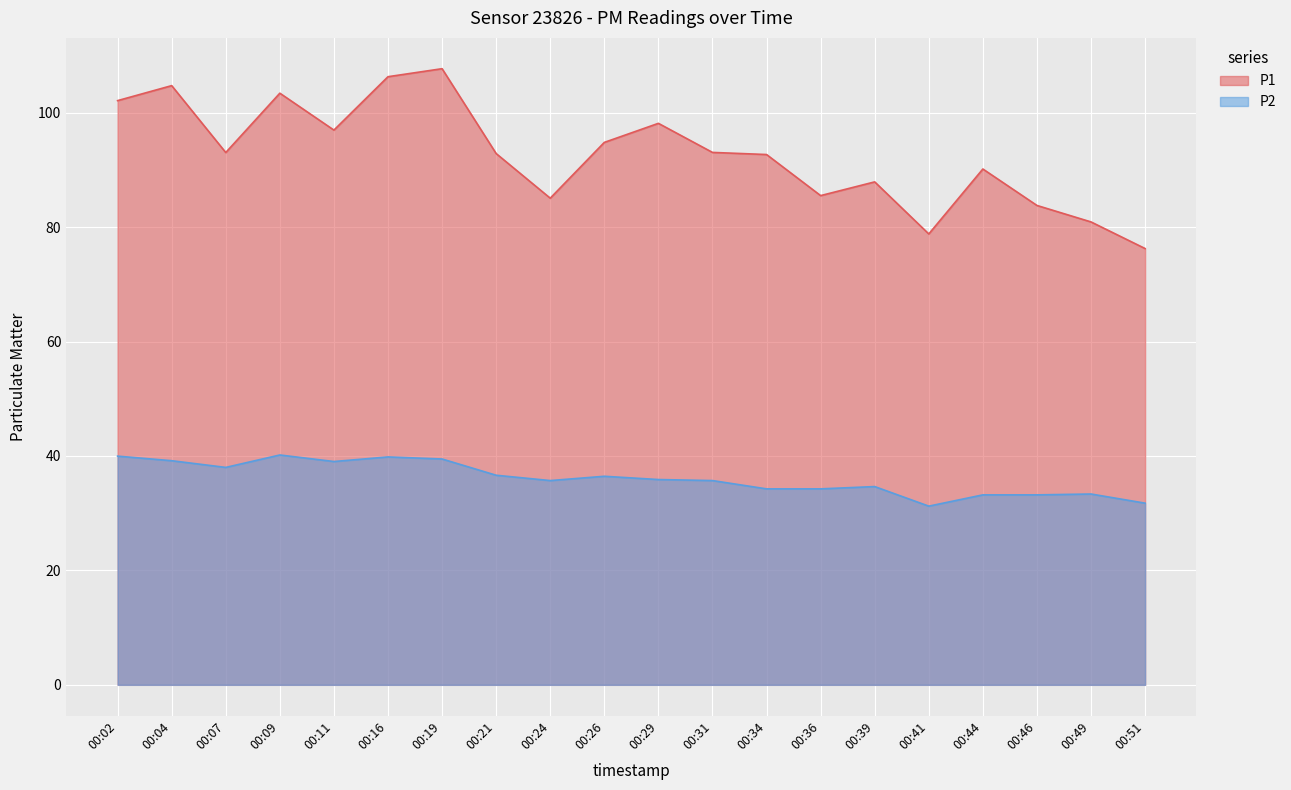

True or false: P2 has more than 2 points higher than both neighbors.

True